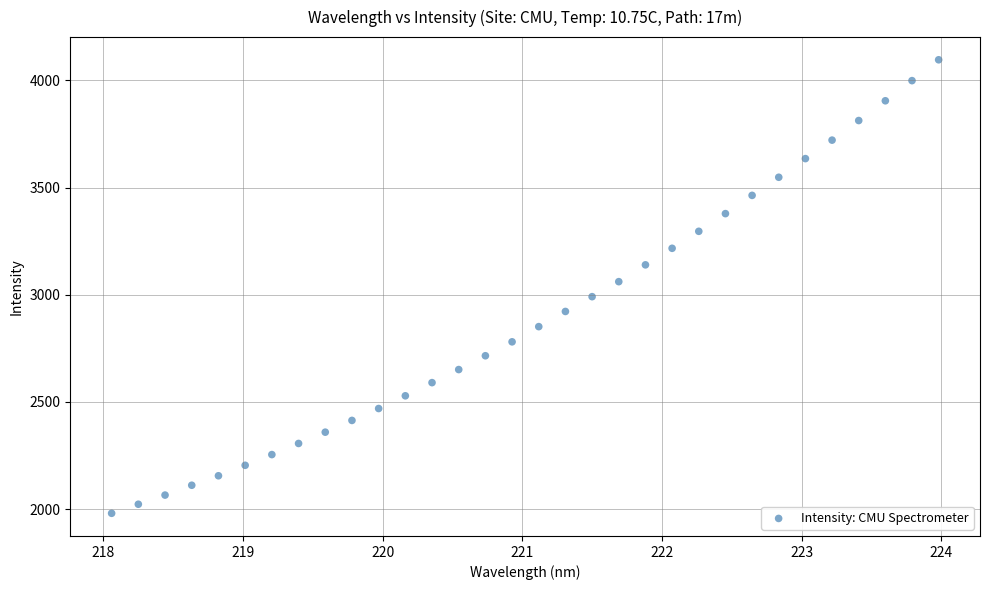

What is the range of X values (max minus min)?

5.9